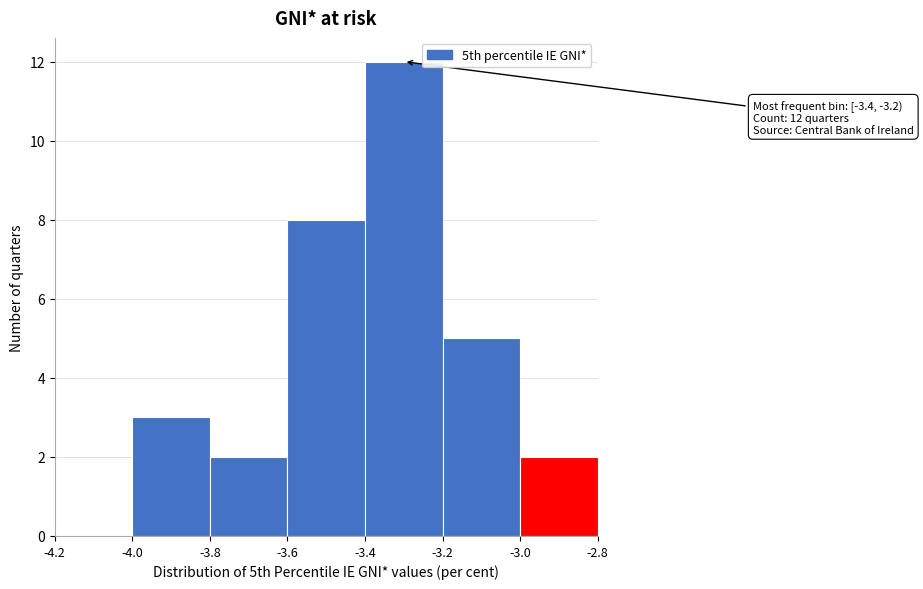

Which range on the x-axis has the tallest bar?

-3.4 to -3.2